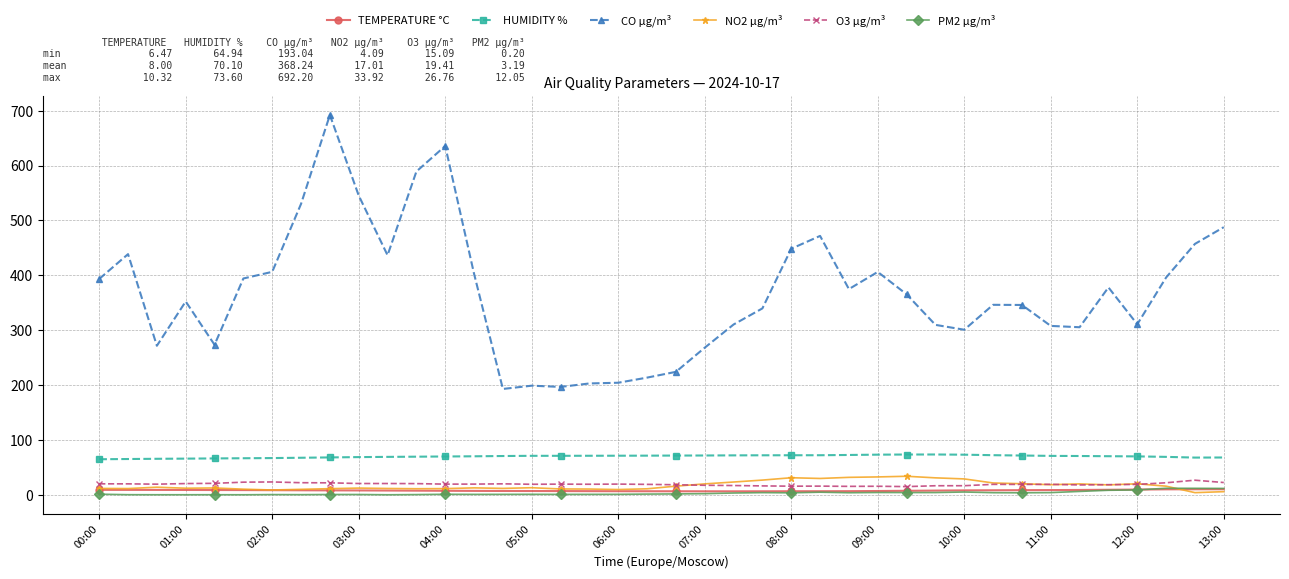

True or false: PM2 µg/m³ has more than 1 points higher than both neighbors.

True